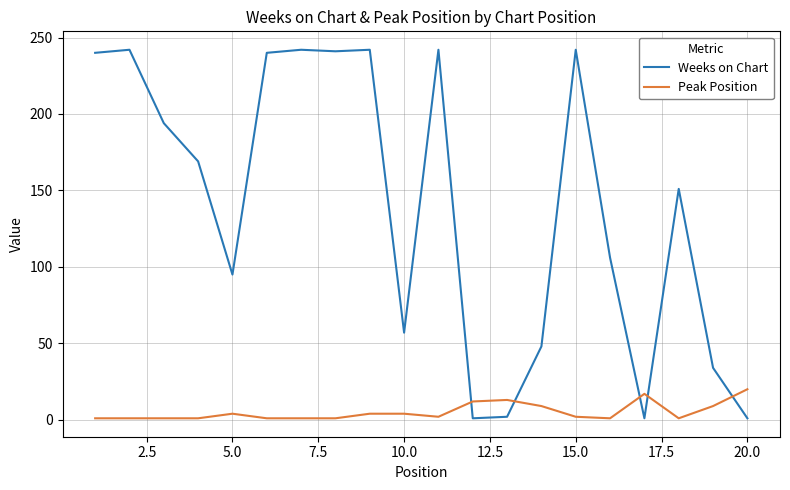

How many intersections are there between Weeks on Chart and Peak Position?

5